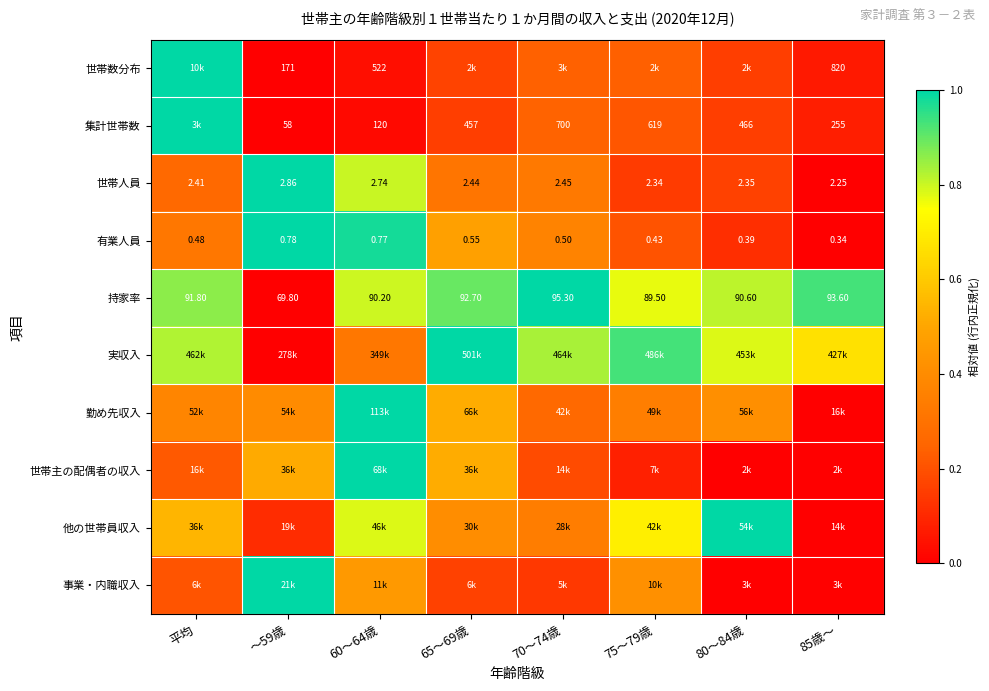

Rank the series at 75～79歳 from lowest to highest value.

世帯主の配偶者の収入, 世帯人員, 有業人員, 集計世帯数, 世帯数分布, 勤め先収入, 事業・内職収入, 他の世帯員収入, 持家率, 実収入